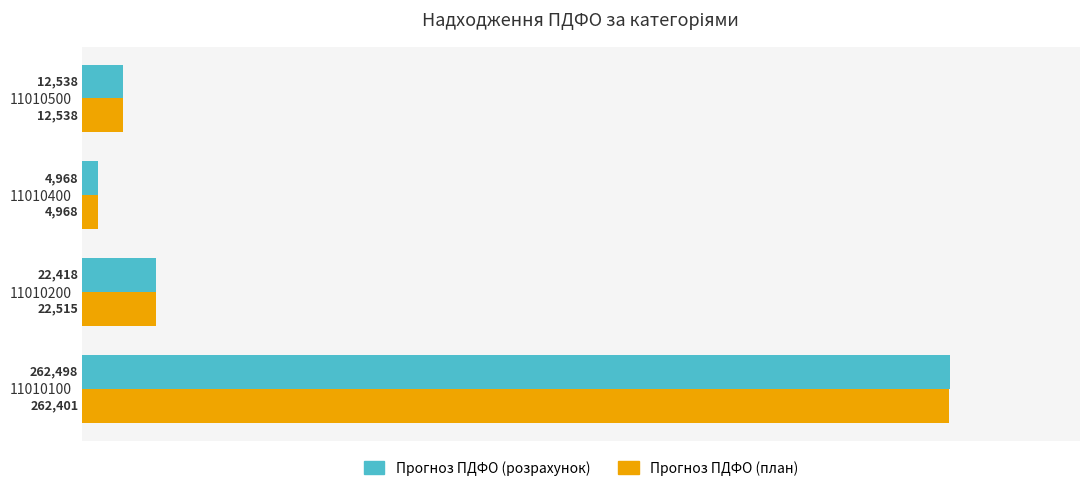

Rank the series by their maximum value, from lowest to highest.

Прогноз ПДФО (план), Прогноз ПДФО (розрахунок)